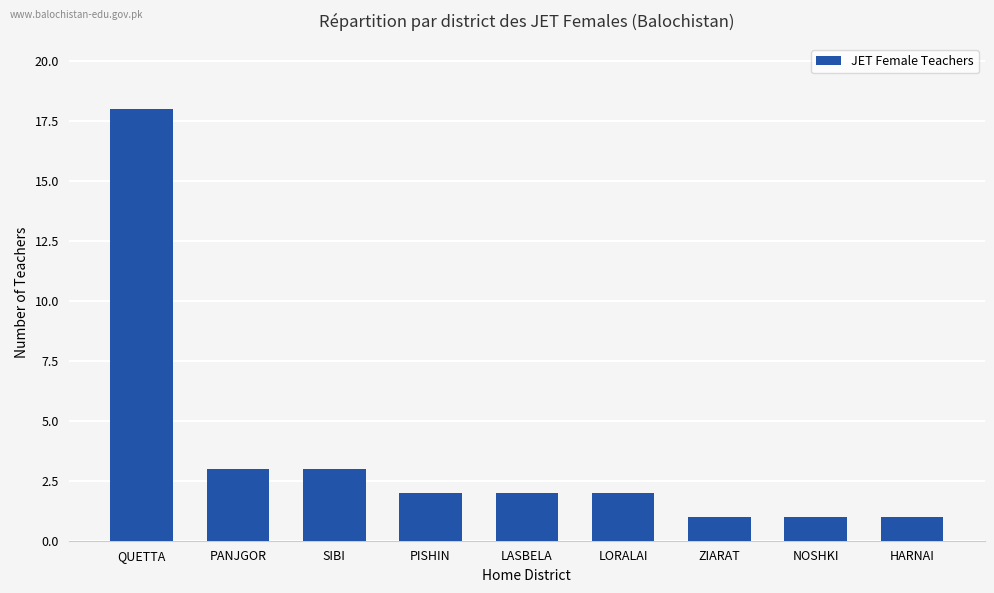

Is it true that the value at PISHIN is 2?

True